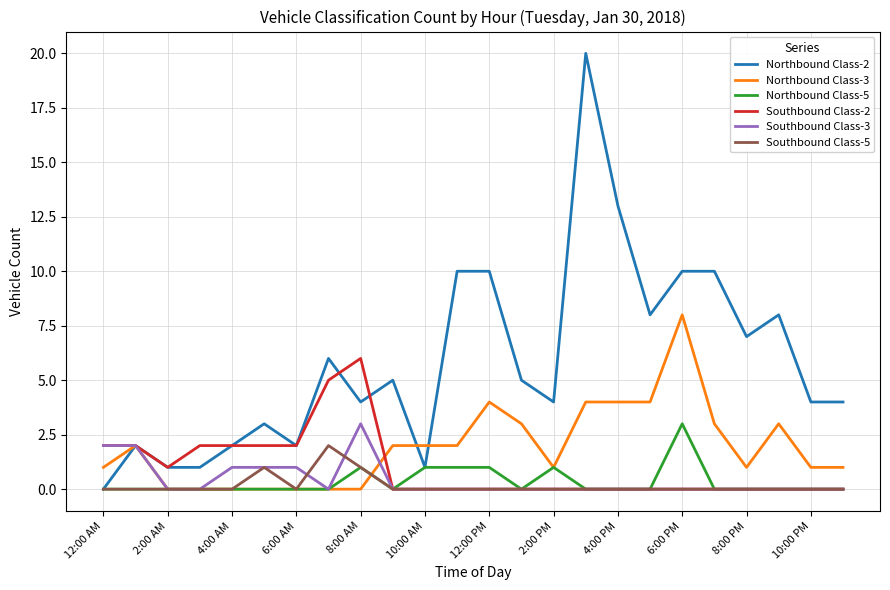

Count the number of categories in the chart.

24